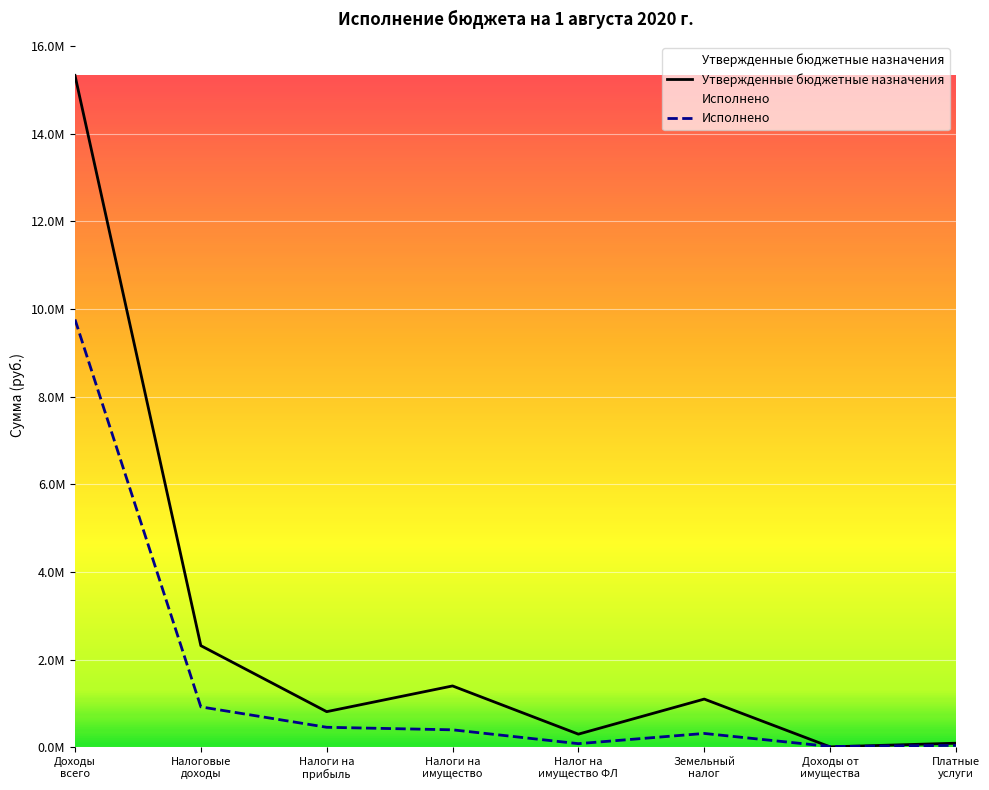

What is the difference between the Исполнено values at Платные
услуги and Налоги на
прибыль?

413135.2